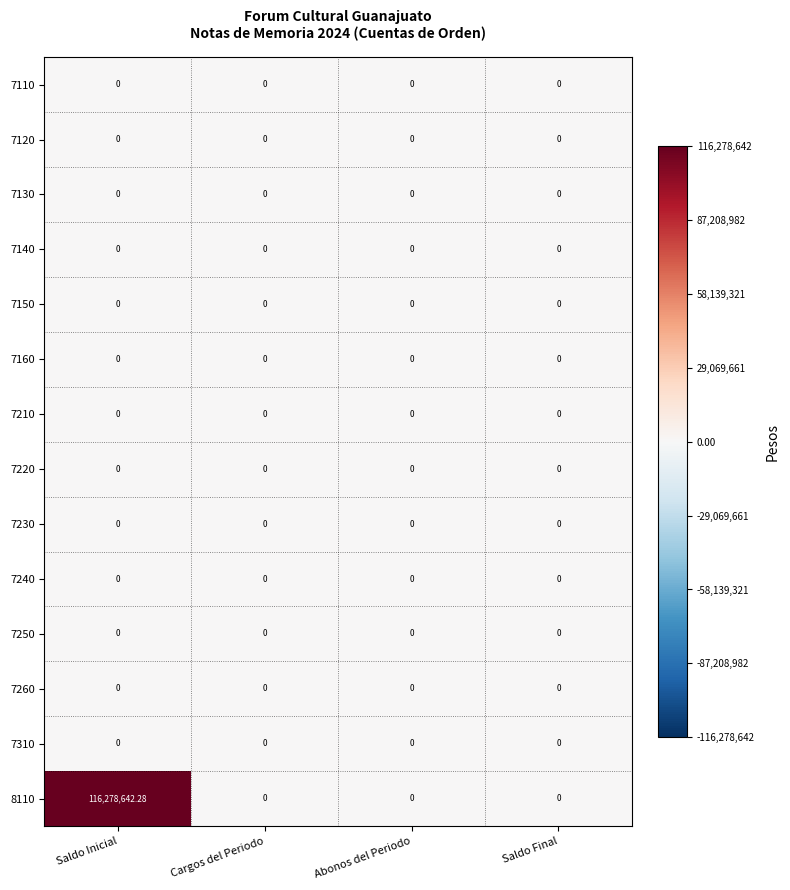

At which category does the chart reach its peak across all series?

Saldo Inicial